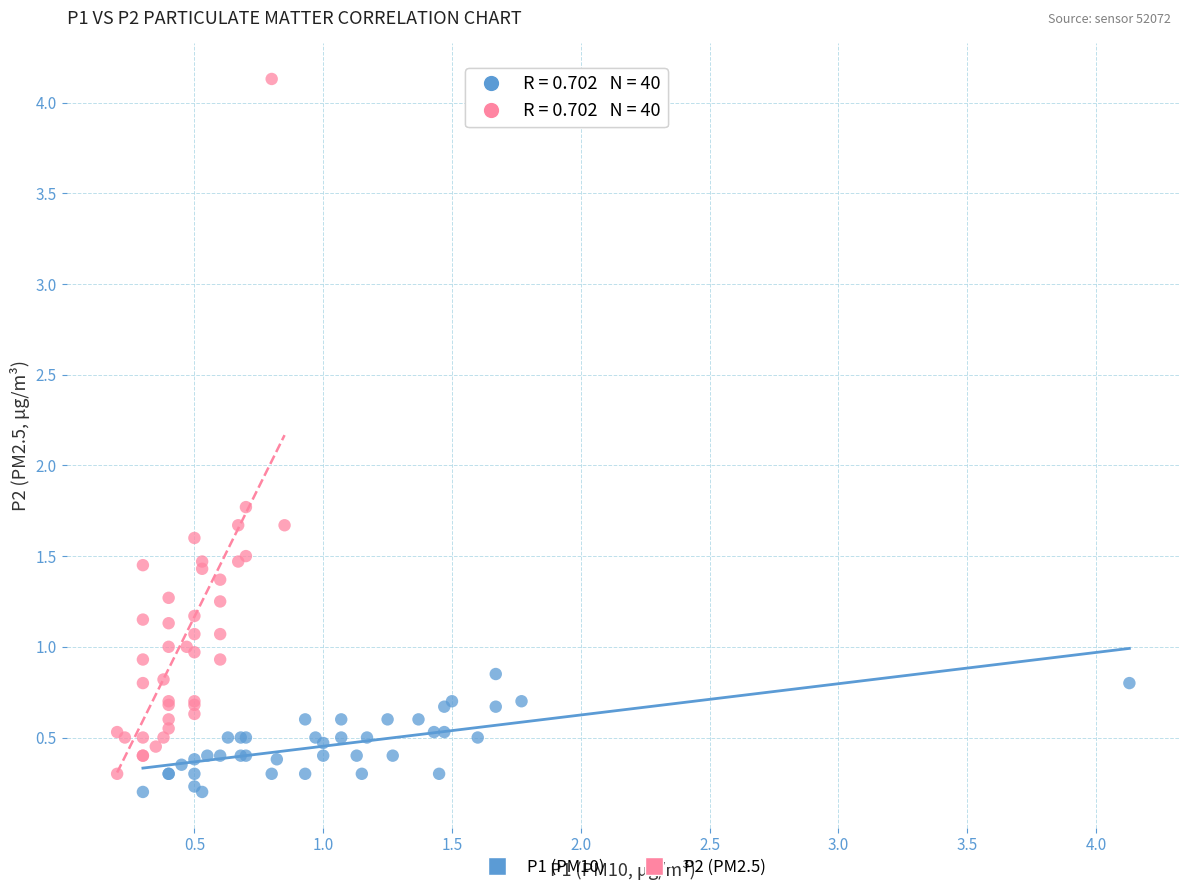

What are all the series names shown in the legend?

P1 (PM10), P2 (PM2.5)